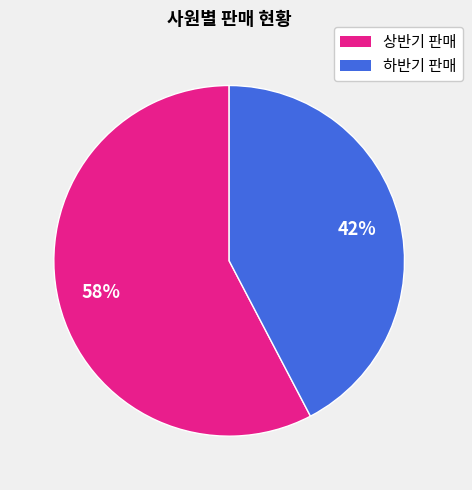

Does any single category account for the majority?

Yes